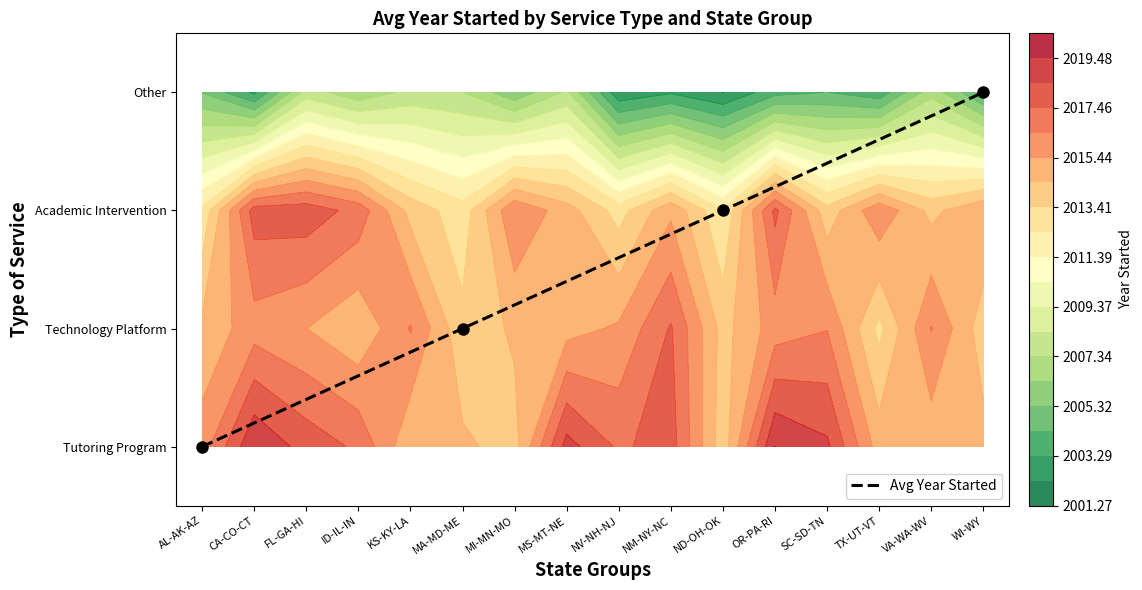

Reading right to left, list all the values displayed in this chart.

3	2	1	0